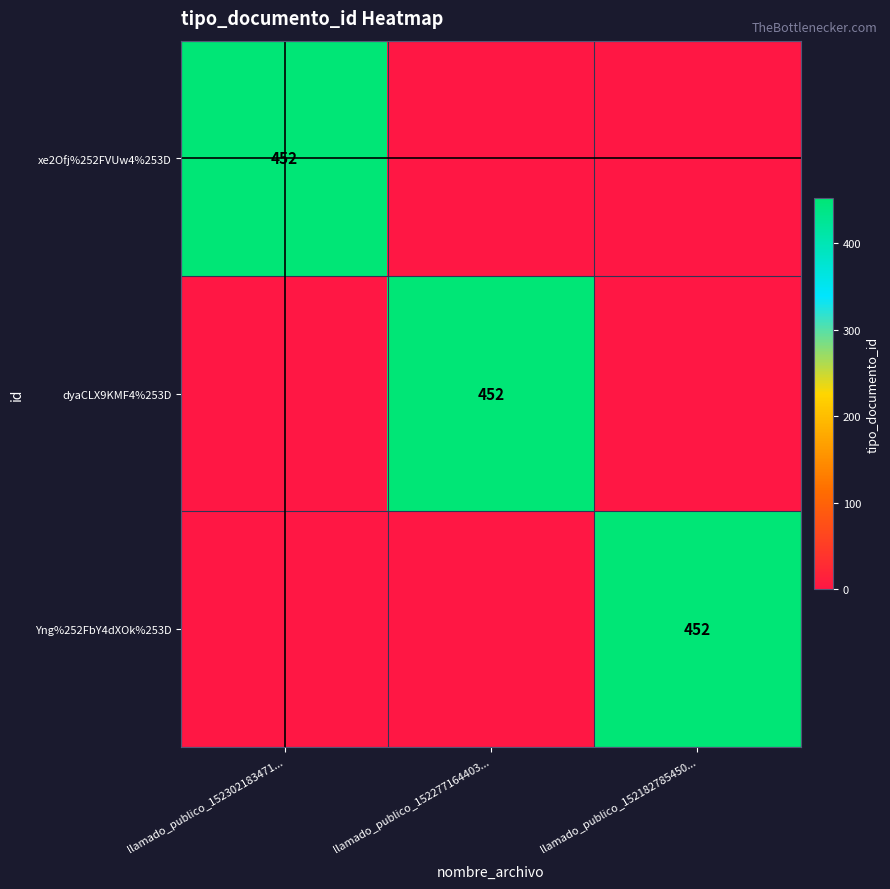

The value of dyaCLX9KMF4%253D at llamado_publico_152277164403... is 674. True or false?

False